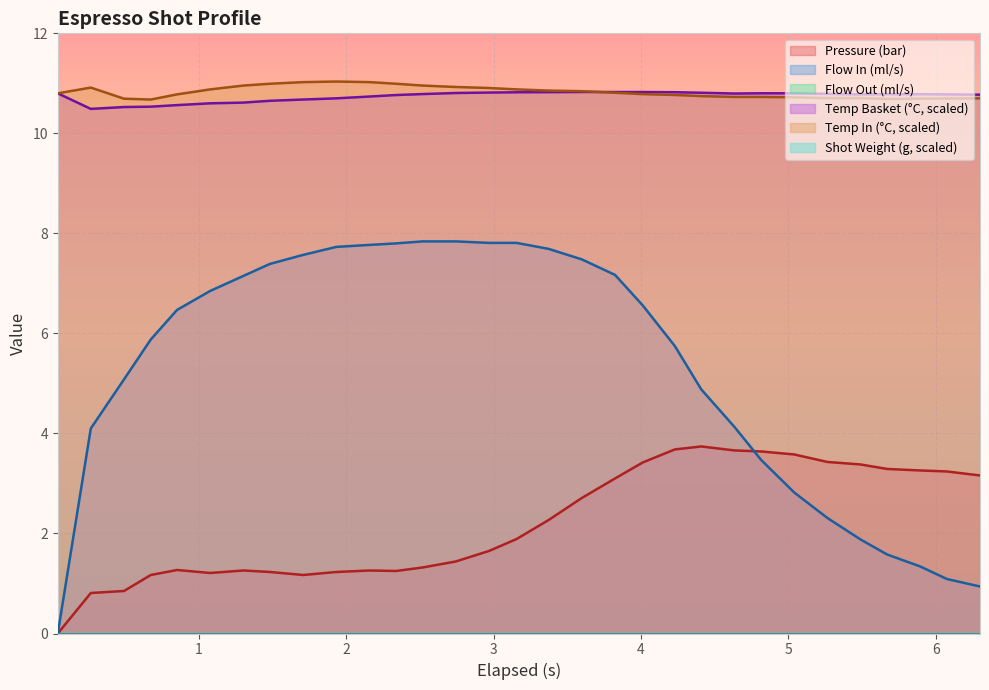

Does the chart display data point markers on the line(s)?

No